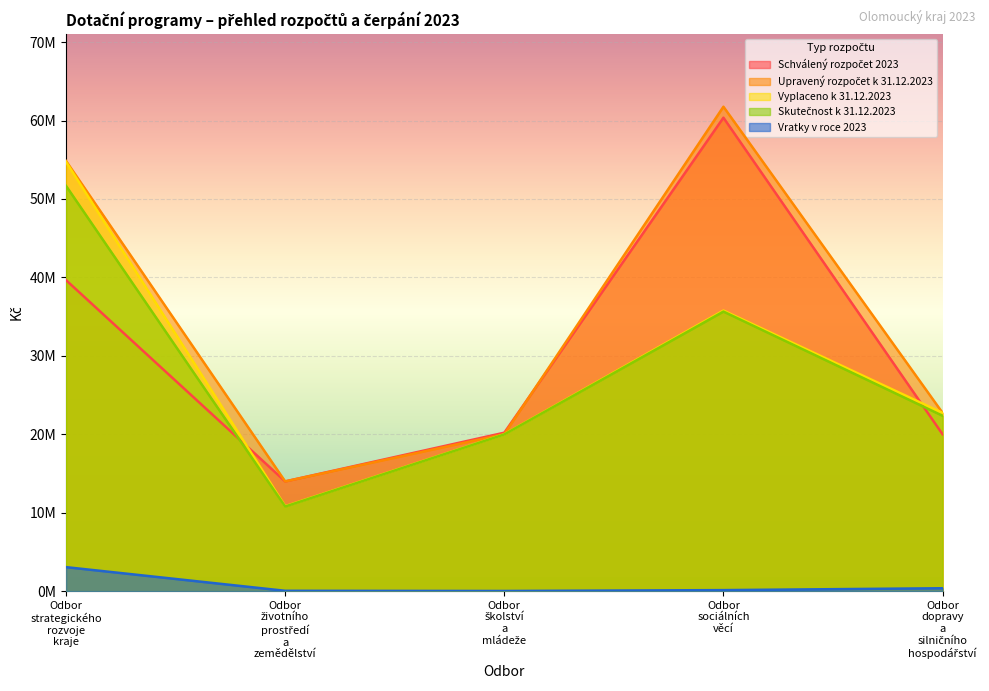

Reading left to right, list all the values displayed in this chart.

Schválený rozpočet 2023: 39650000	13988000	20200000	60363000	20000000
Upravený rozpočet k 31.12.2023: 54850746	13988000	20014500	61763000	22726856
Vyplaceno k 31.12.2023: 54730065	10826285	19999500	35771000	22726856
Skutečnost k 31.12.2023: 51671040	10784232	19981500	35642184	22358552
Vratky v roce 2023: 3059024	42052	18000	128815	368303